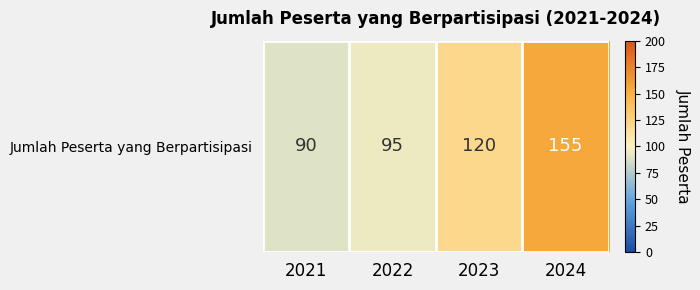

What is the difference between the second highest and minimum values?

30